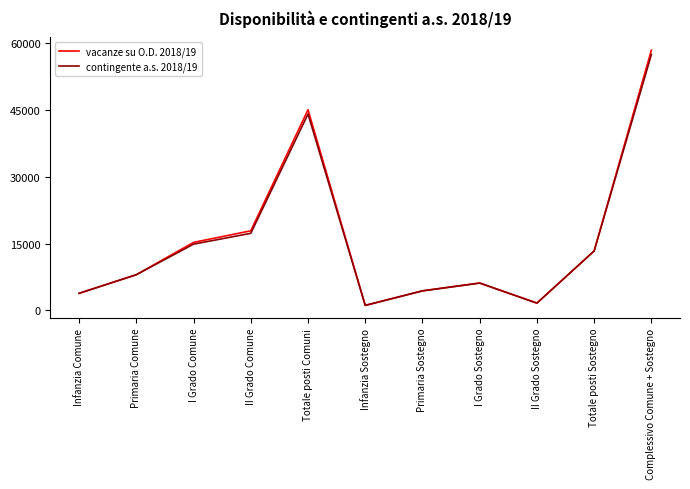

The vacanze su O.D. 2018/19 series shows 6339 at Primaria Sostegno. True or false?

False